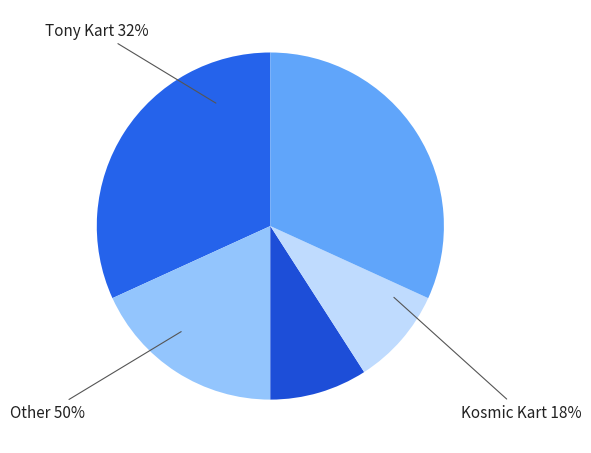

Is there any slice that represents more than half of the pie?

No